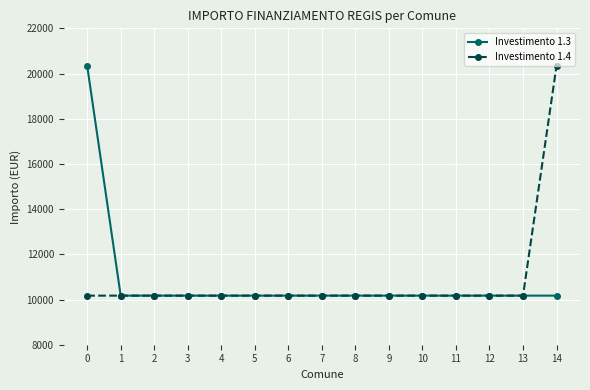

What is the minimum value for Investimento 1.4?

10172